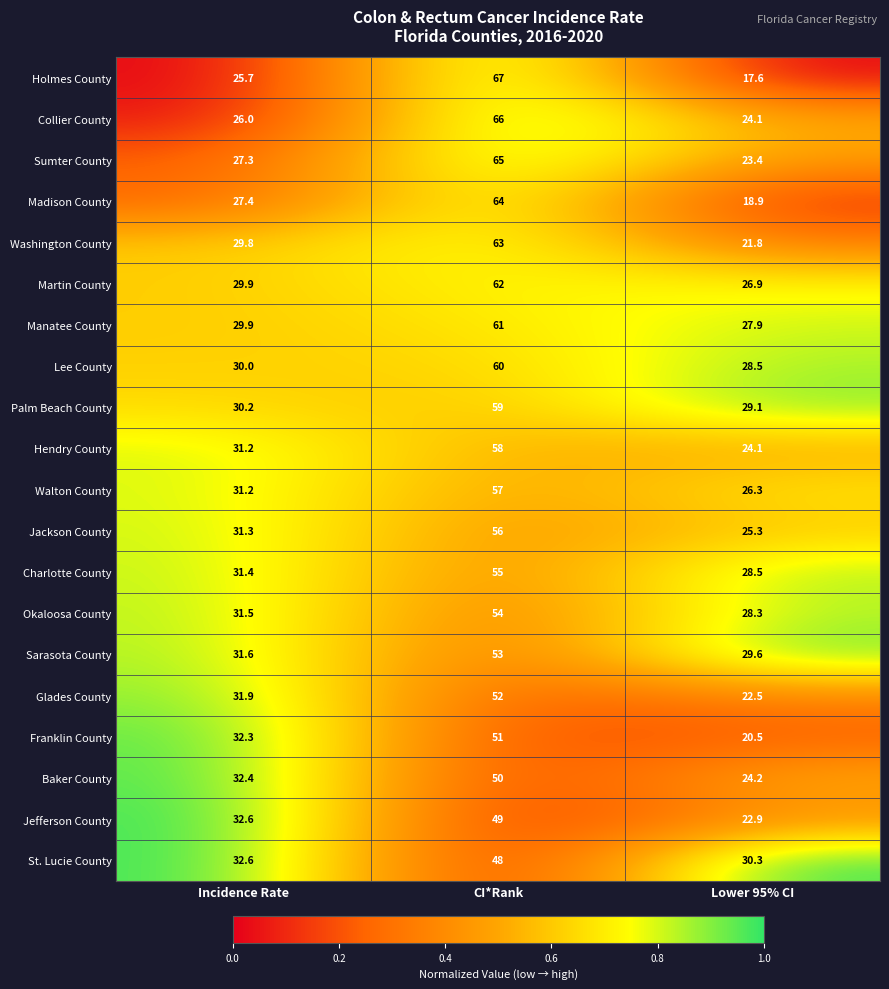

What is the sum of all Lee County values?

118.5